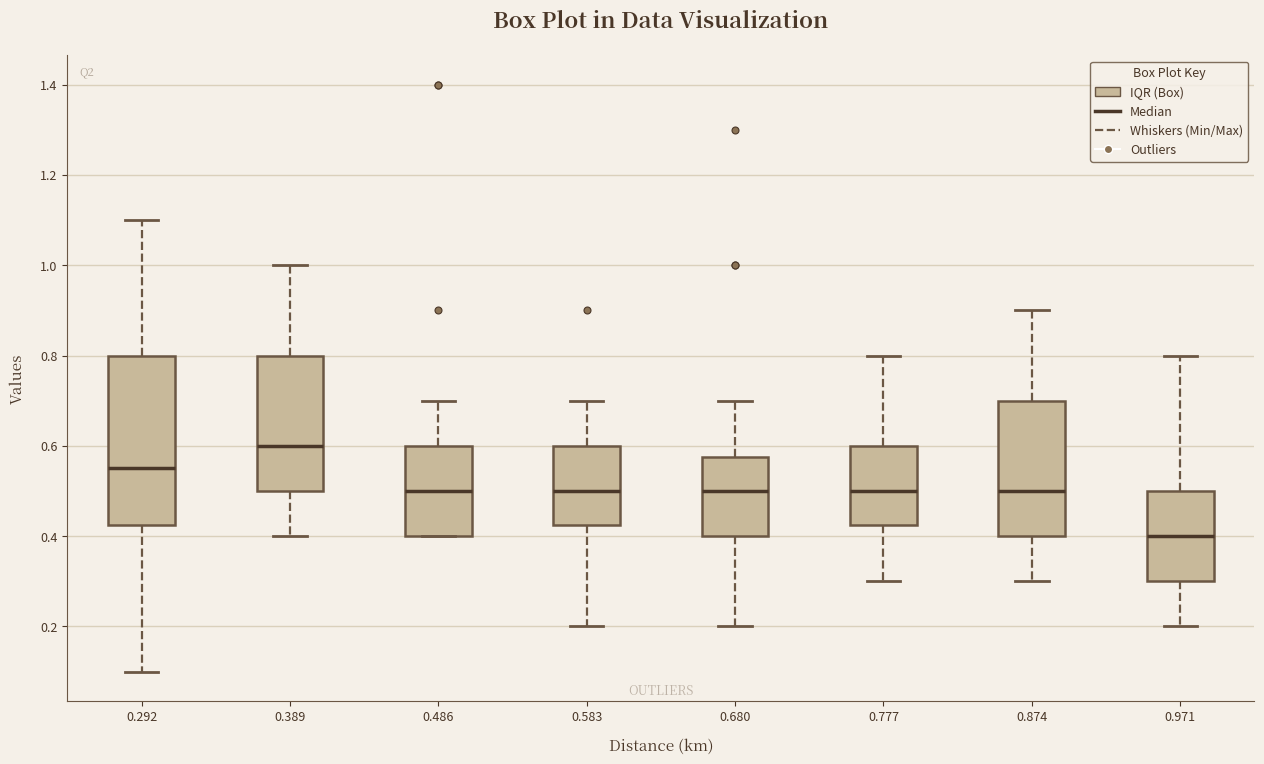

Reading left to right, read every box against the y-axis: the position of its median line, the range the box covers, and the ends of its whiskers. The values are not printed on the chart, so give them approximately, as read against the axis.

0.292: median 0.56, box 0.42 to 0.80, whiskers 0.10 to 1.10
0.389: median 0.60, box 0.50 to 0.80, whiskers 0.40 to 1.00
0.486: median 0.50, box 0.40 to 0.60, whiskers 0.40 to 0.70
0.583: median 0.50, box 0.42 to 0.60, whiskers 0.20 to 0.70
0.680: median 0.50, box 0.40 to 0.58, whiskers 0.20 to 0.70
0.777: median 0.50, box 0.42 to 0.60, whiskers 0.30 to 0.80
0.874: median 0.50, box 0.40 to 0.70, whiskers 0.30 to 0.90
0.971: median 0.40, box 0.30 to 0.50, whiskers 0.20 to 0.80